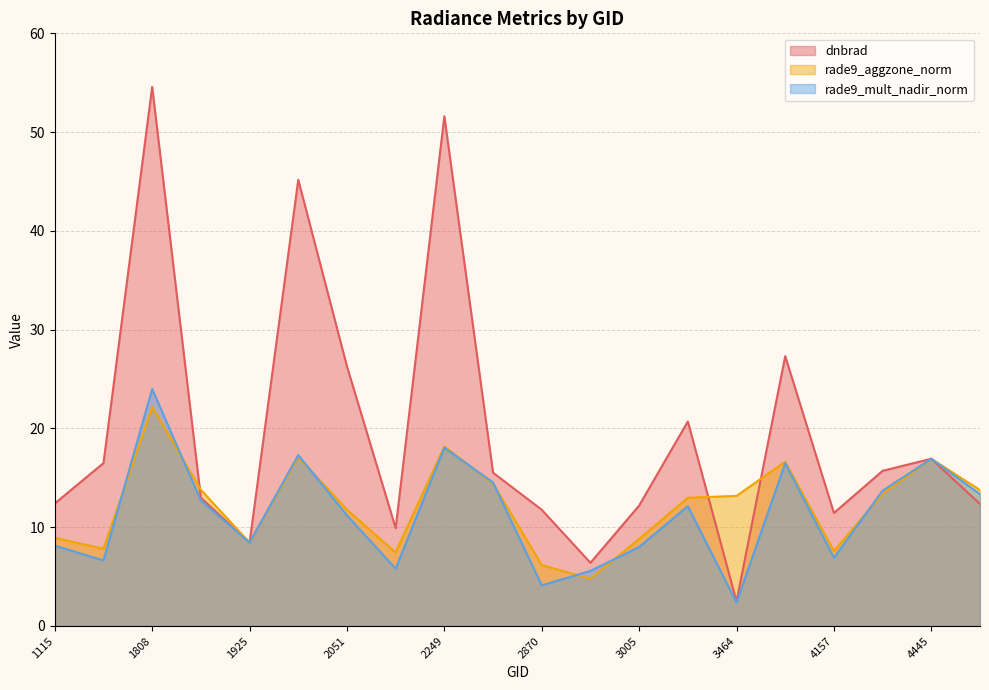

What value does the dnbrad series have at 3005?

12.2